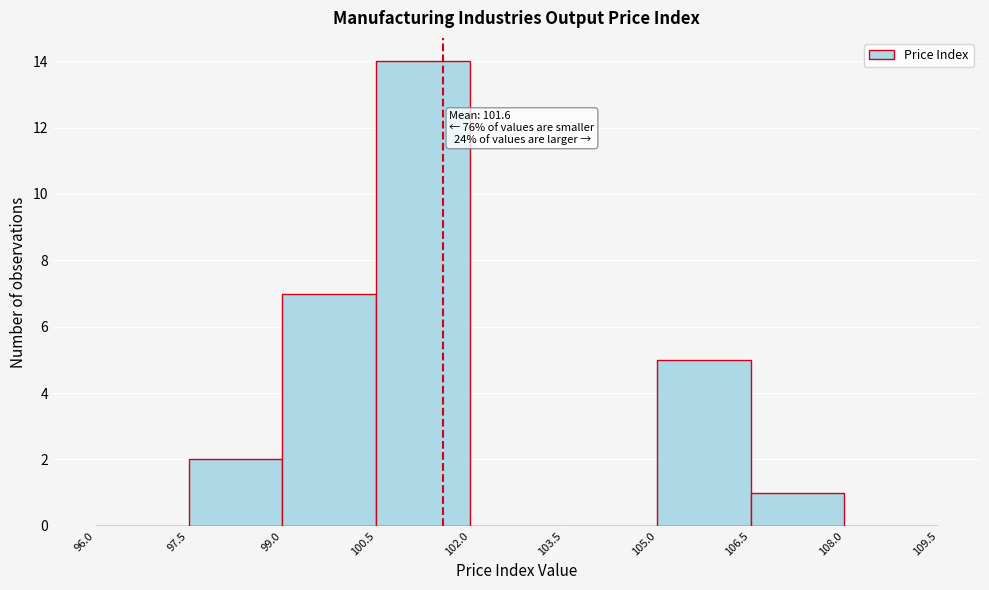

Over which range of the x-axis is the bar tallest?

100.5 to 102.0